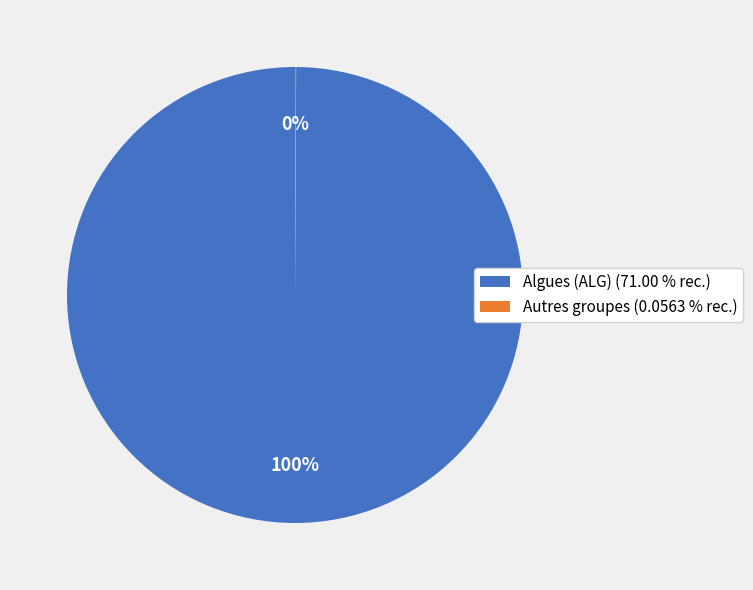

To the nearest percent, what is the average slice percentage?

50%